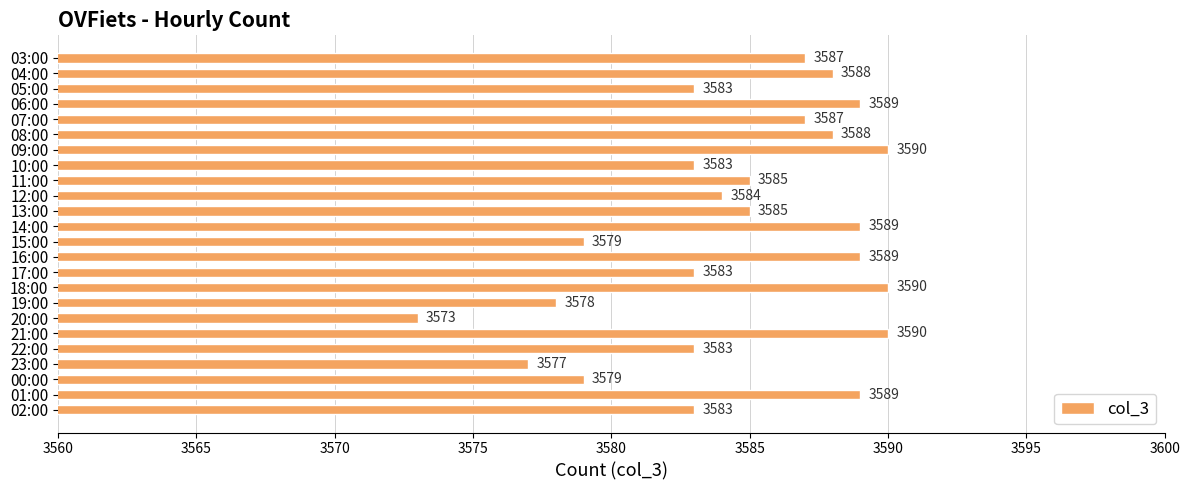

What is the label of the 1st bar from the bottom?

02:00